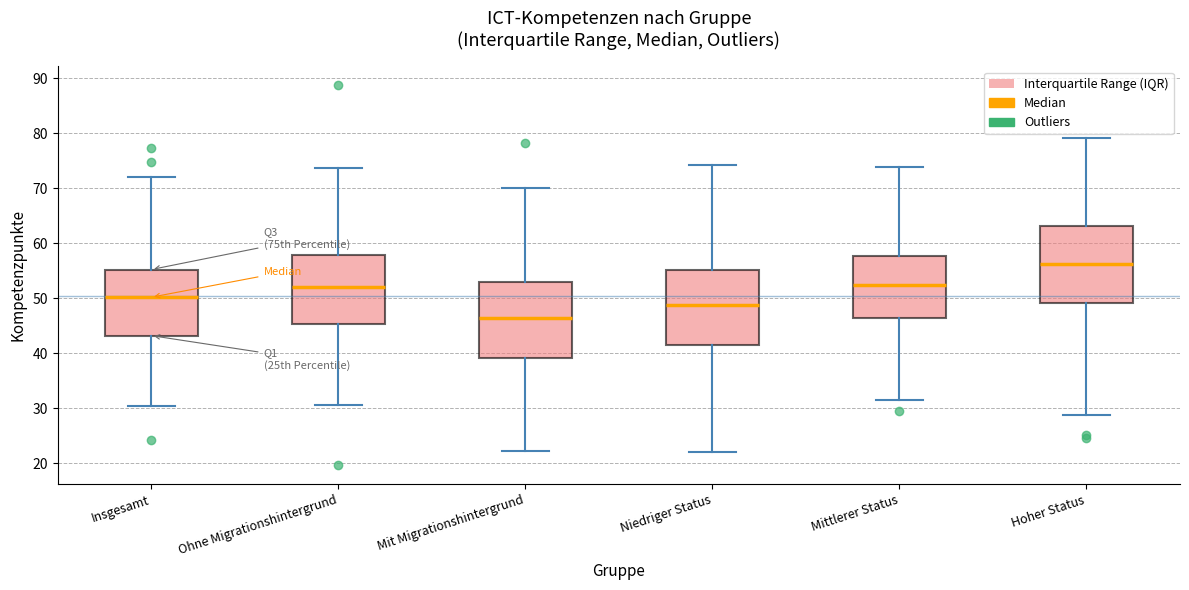

Reading left to right, transcribe this box plot: for each box, give where its median line is, the range the box spans, and where its two whiskers end, as read against the y-axis. The values are not printed on the chart, so give them approximately, as read against the axis.

Insgesamt: median 50, box 43 to 55, whiskers 30 to 72
Ohne Migrationshintergrund: median 52, box 45 to 58, whiskers 31 to 74
Mit Migrationshintergrund: median 46, box 39 to 53, whiskers 22 to 70
Niedriger Status: median 49, box 42 to 55, whiskers 22 to 74
Mittlerer Status: median 52, box 46 to 58, whiskers 31 to 74
Hoher Status: median 56, box 49 to 63, whiskers 29 to 79